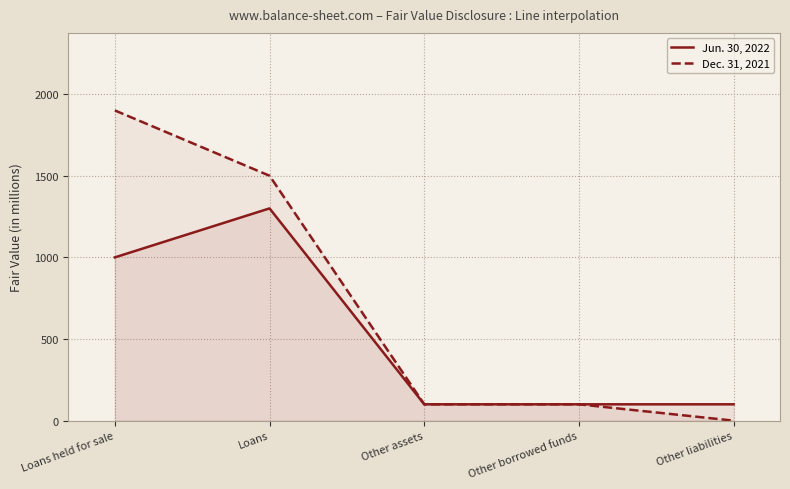

How many series are shown in this chart?

2